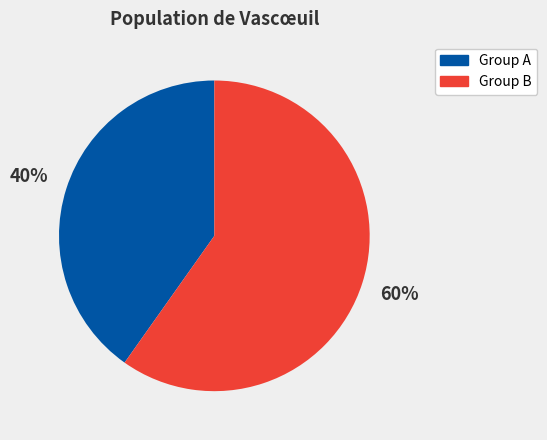

The Group B slice represents 60% of the pie. True or false?

True